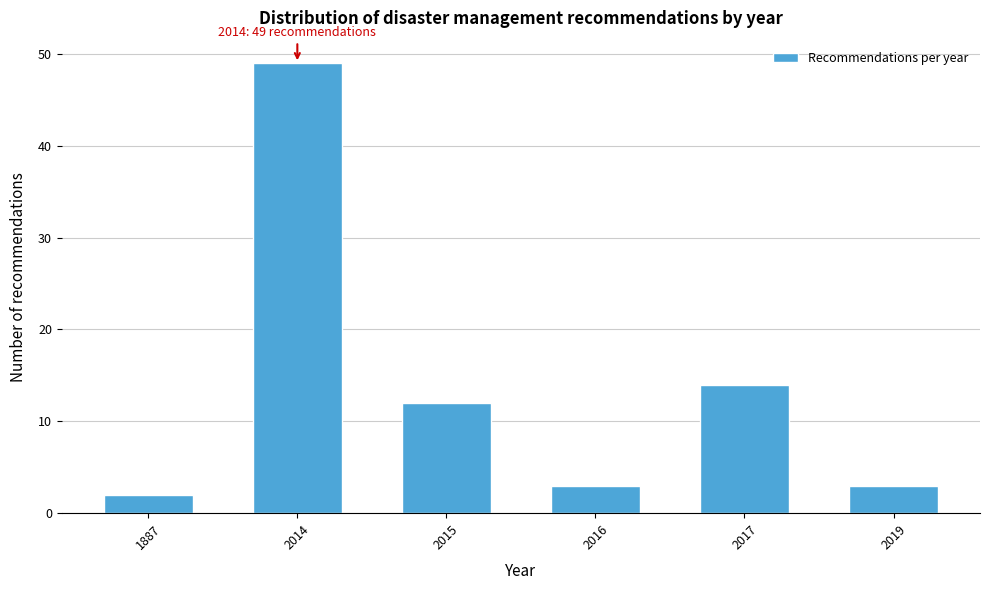

Reading left to right, transcribe all the data shown in this chart.

2	49	12	3	14	3